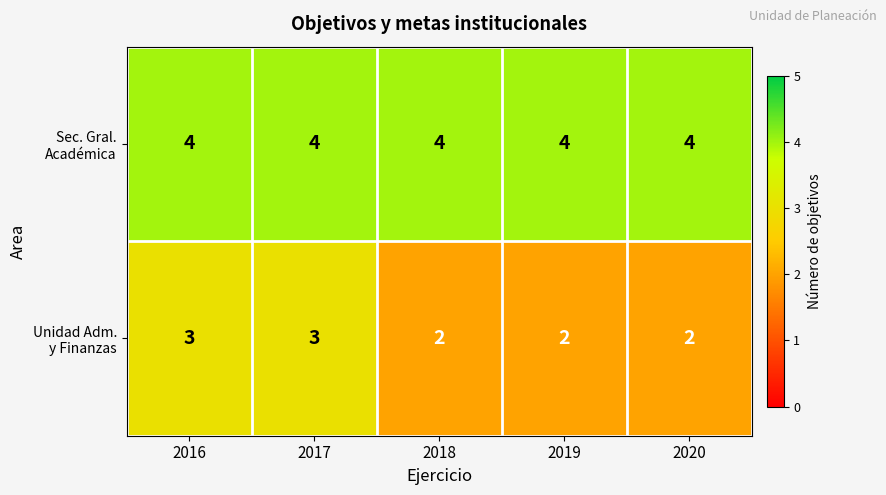

What is the smallest value displayed?

2